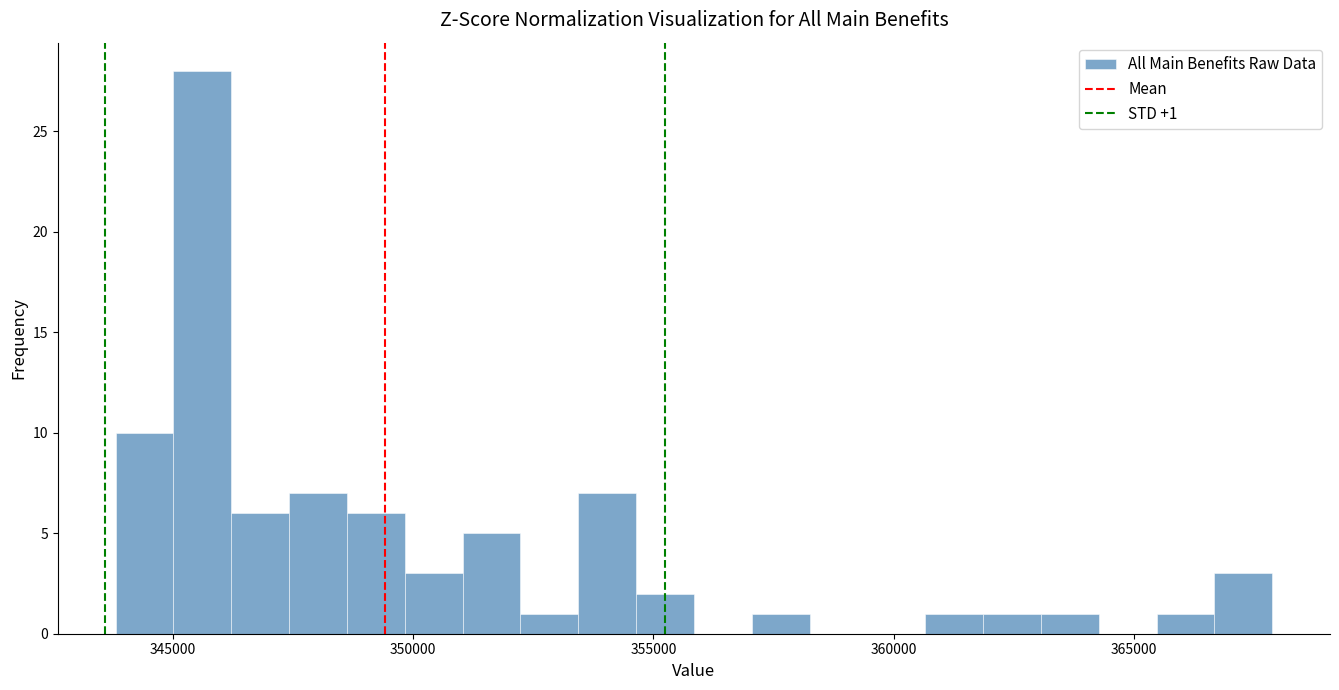

Around what value on the x-axis is the tallest bar? Give the approximate position of its centre, as read against the axis.

345500